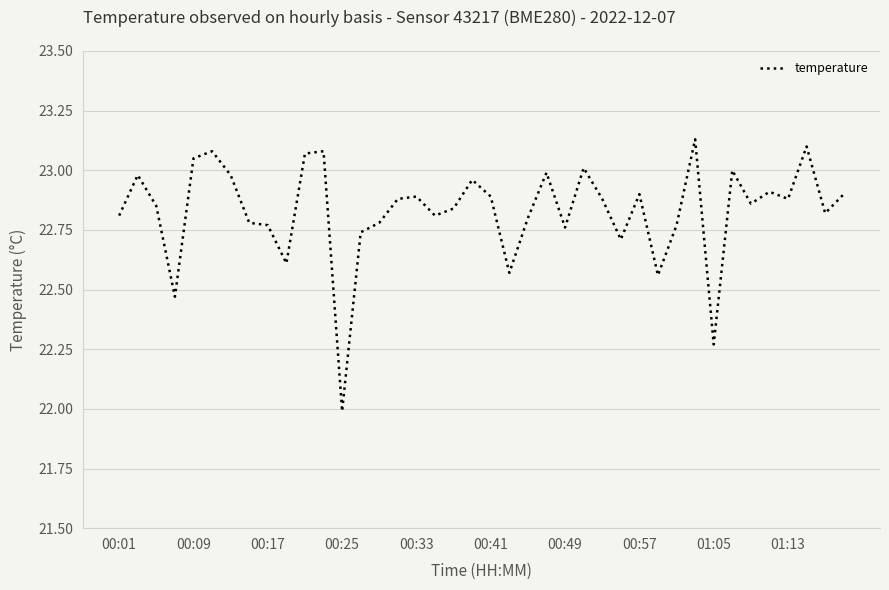

Does the chart display data point markers on the line(s)?

No